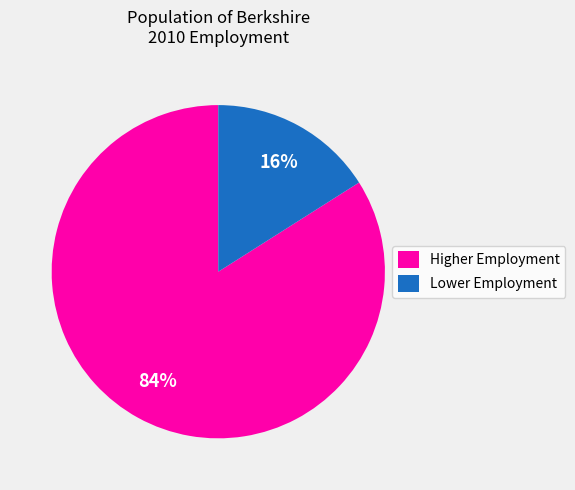

How many slices are in this pie chart?

2